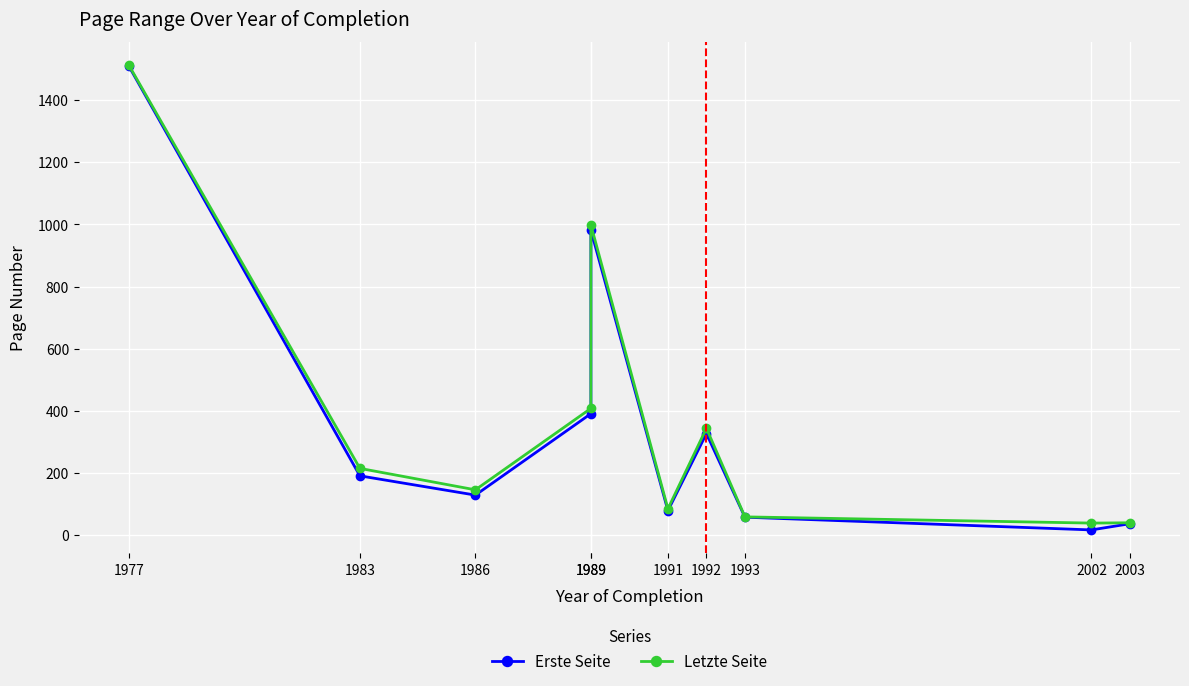

What is the value of the Letzte Seite point at the 4th from the left?

408